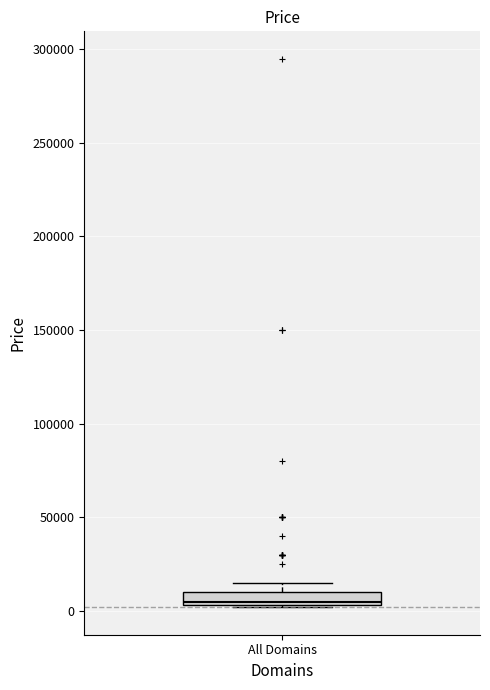

Where is the lower edge of the box for All Domains on the y-axis? The values are not printed on the chart, so give them approximately, as read against the axis.

5000